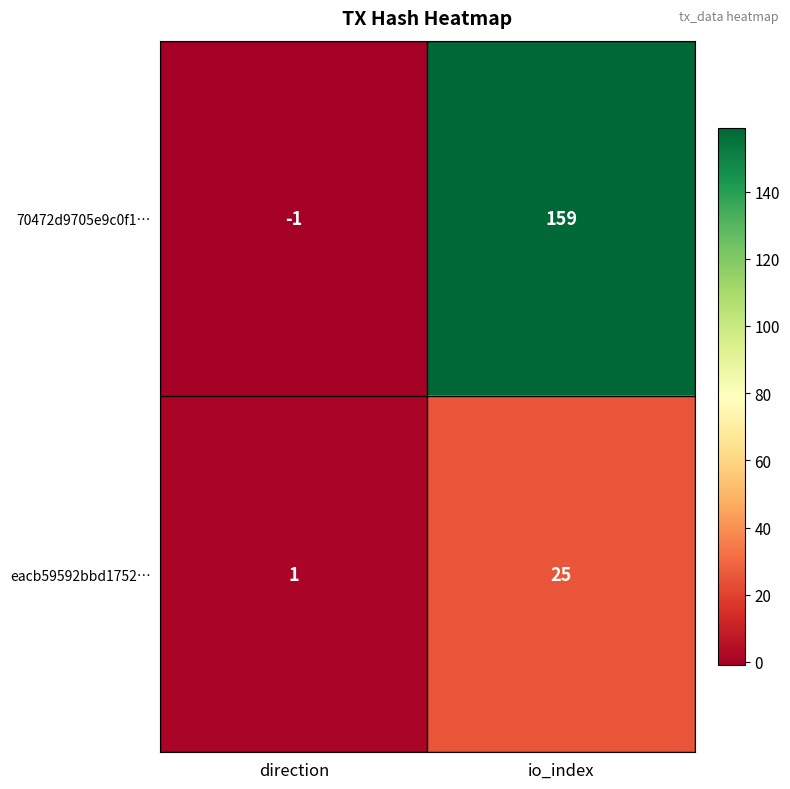

What is the difference between the 70472d9705e9c0f1… values at io_index and direction?

160